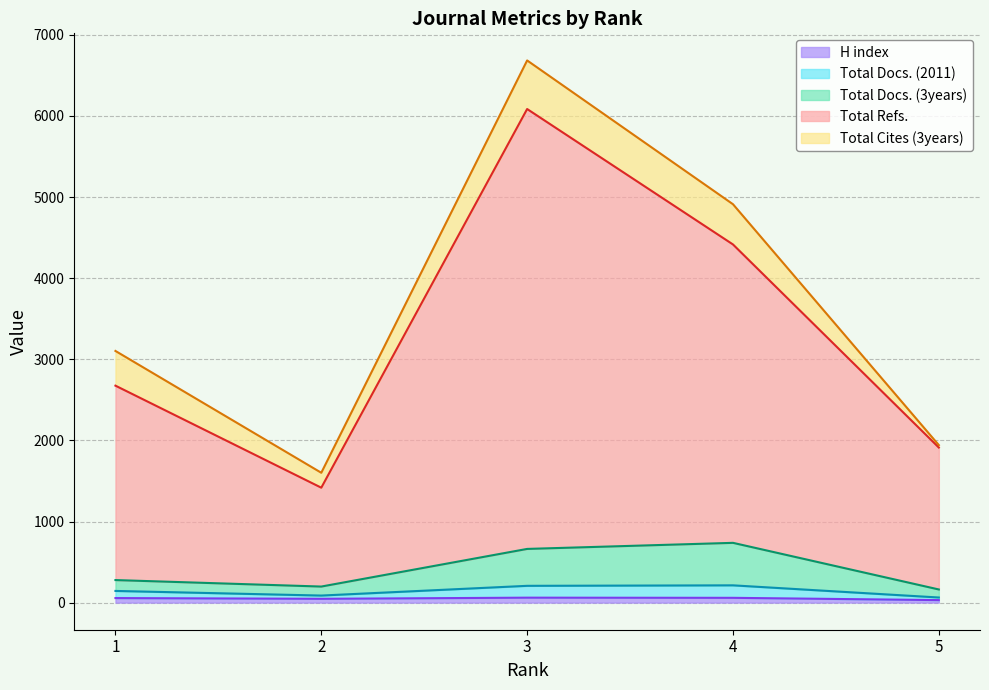

At how many categories does at least one series exceed 3684?

2